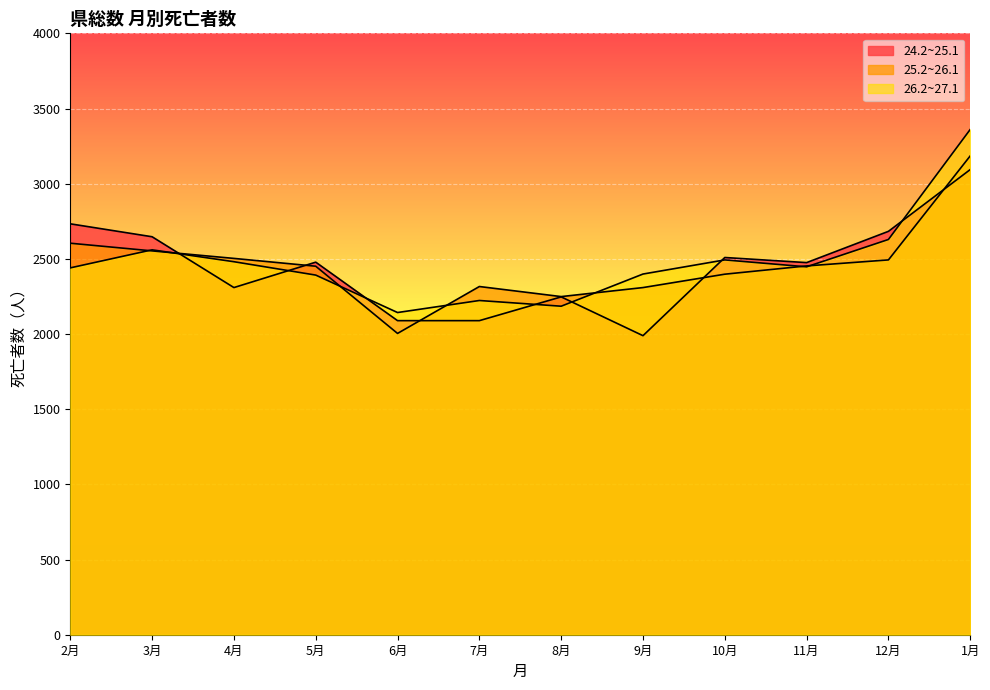

What is the lowest value of the 25.2~26.1 series?

2004